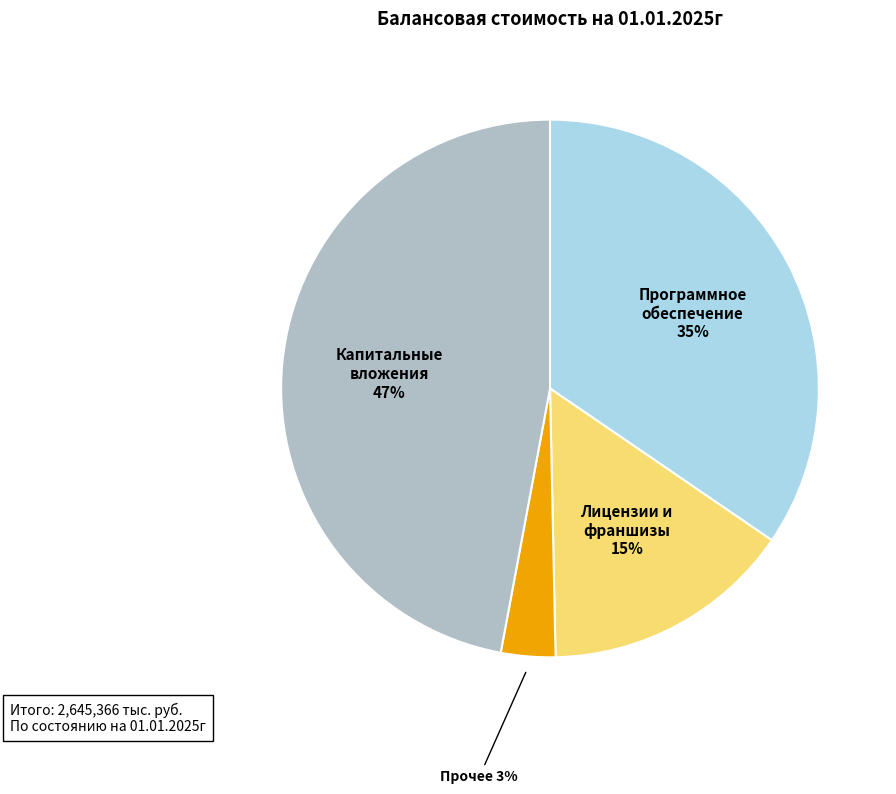

How many slices are in this pie chart?

4